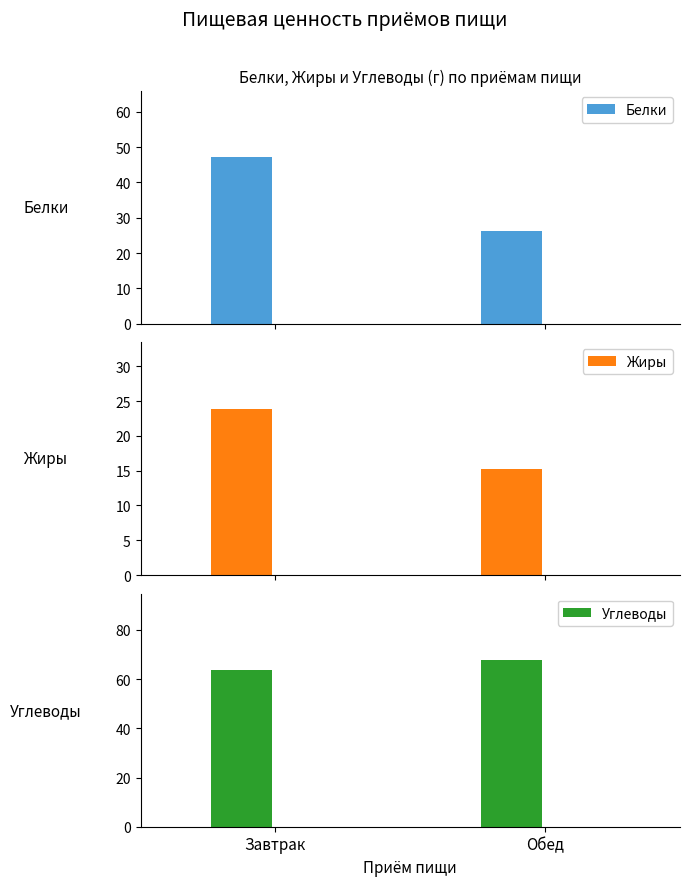

Which category has the highest value in the Углеводы series?

Обед